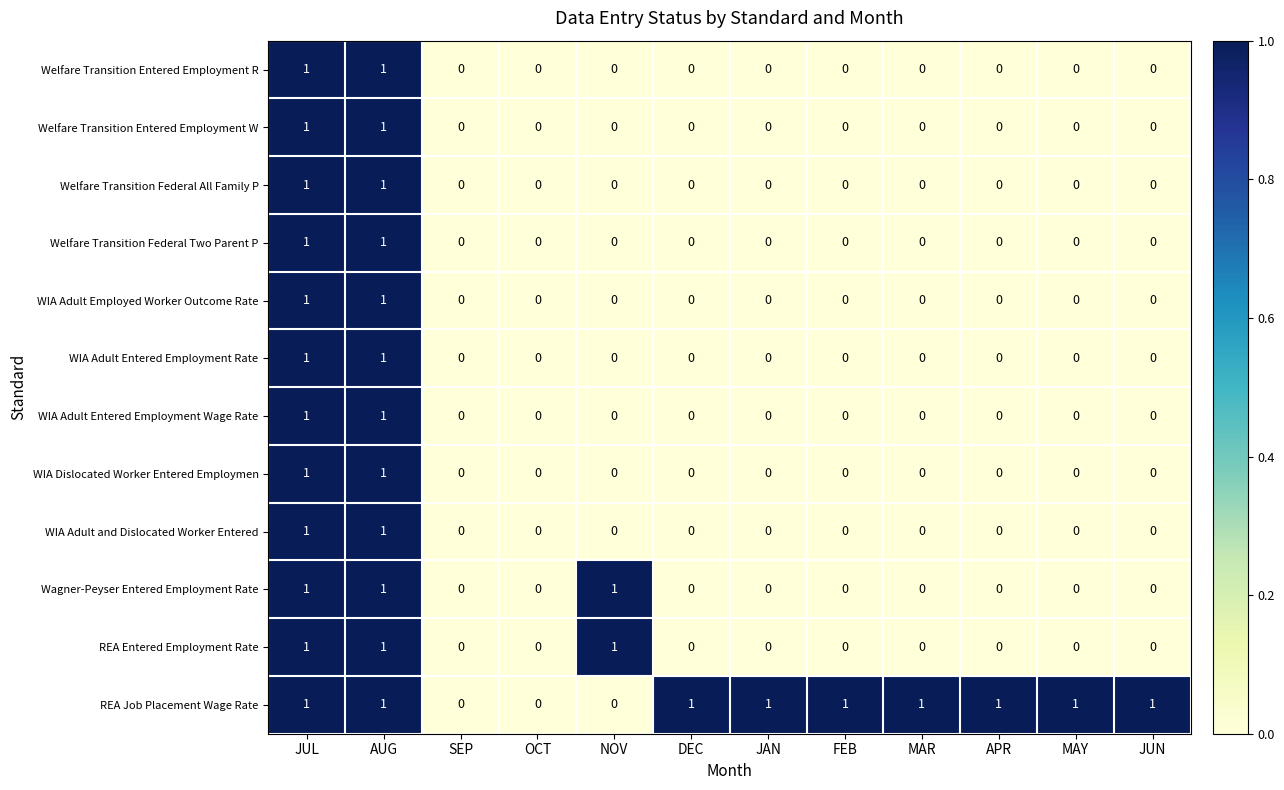

Count the WIA Adult and Dislocated Worker Entered values in the range 0 to 1.

12